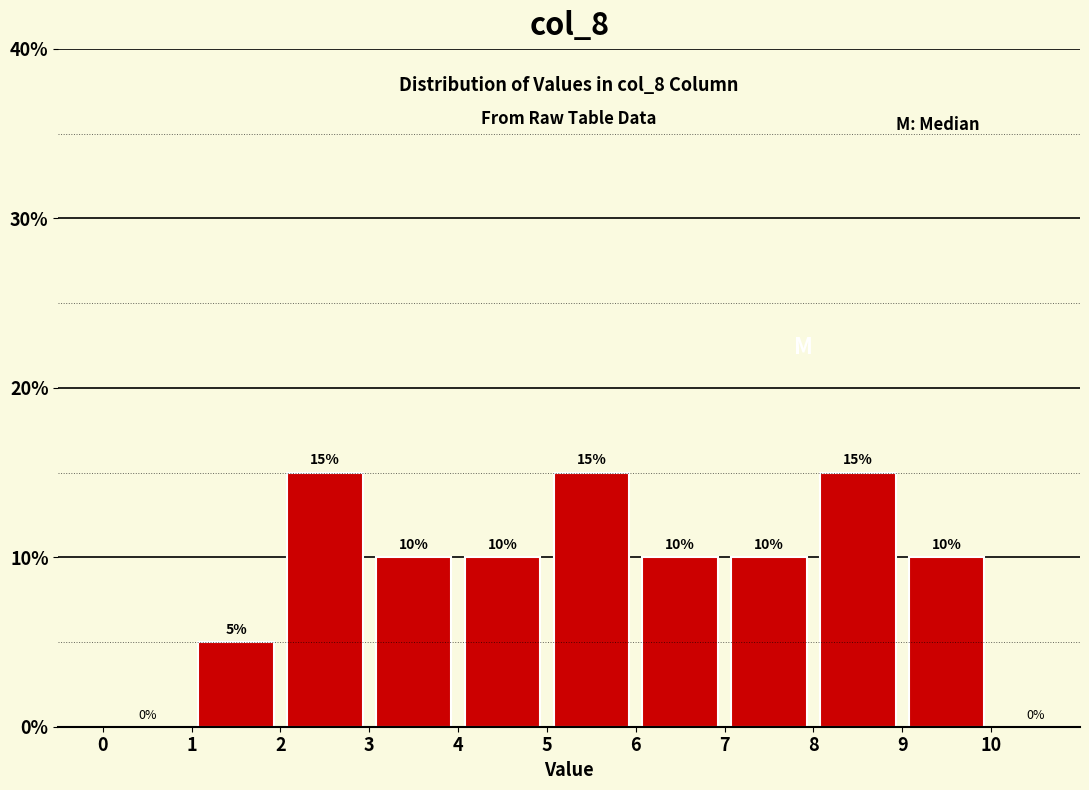

Reading left to right, list every bar in this chart as the range it spans on the x-axis followed by its height.

0 to 1: 0
1 to 2: 5
2 to 3: 15
3 to 4: 10
4 to 5: 10
5 to 6: 15
6 to 7: 10
7 to 8: 10
8 to 9: 15
9 to 10: 10
10 to 11: 0